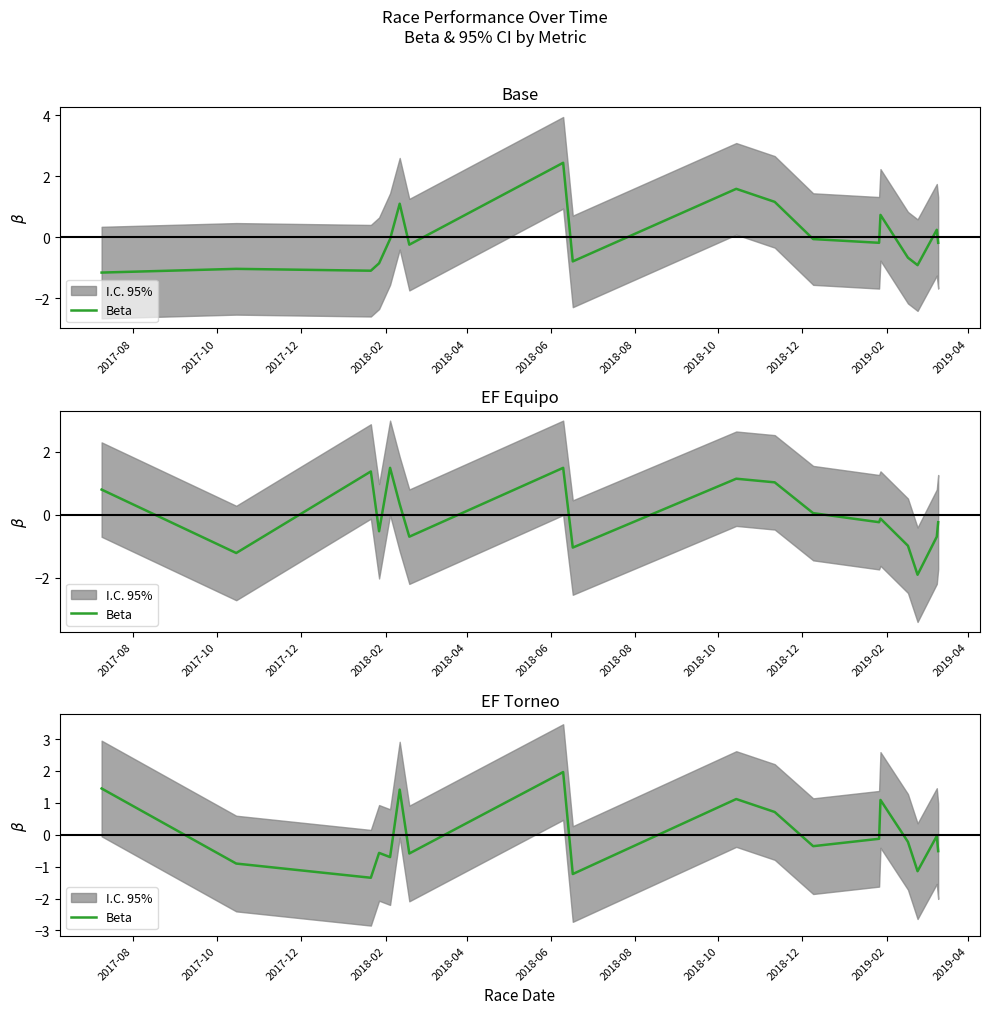

How many interior local peaks (higher than both neighbors) does the data have?

6